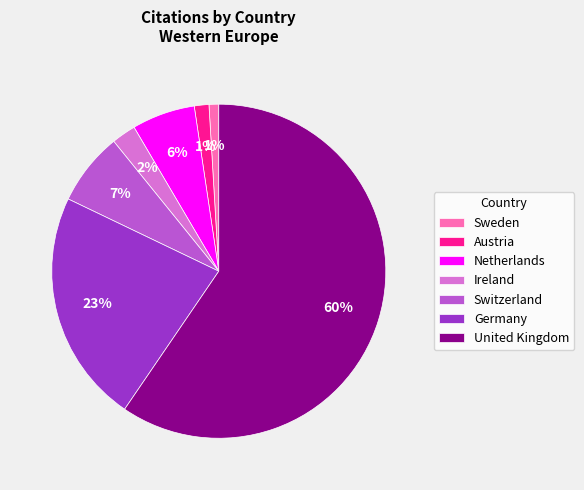

Does United Kingdom represent more than half of the total?

Yes